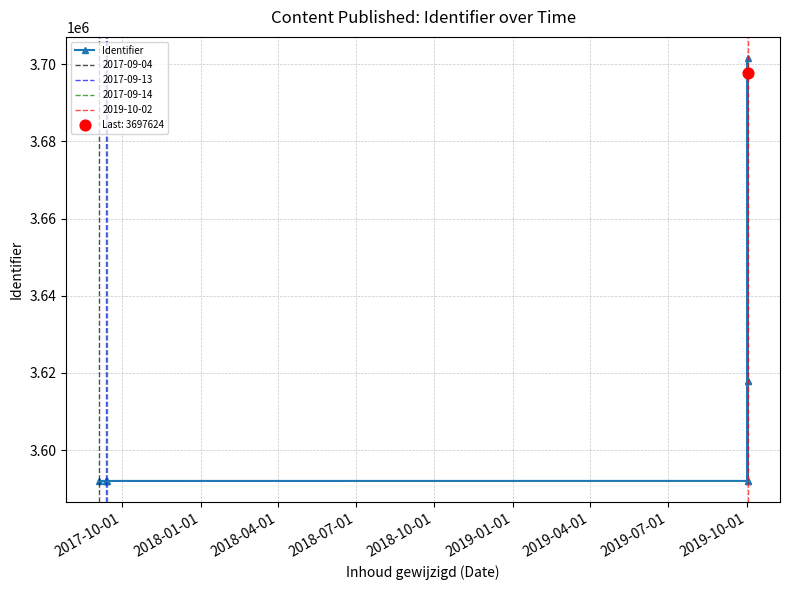

Between 2018-10-01 and 2019-07-01, which is larger?

2019-07-01